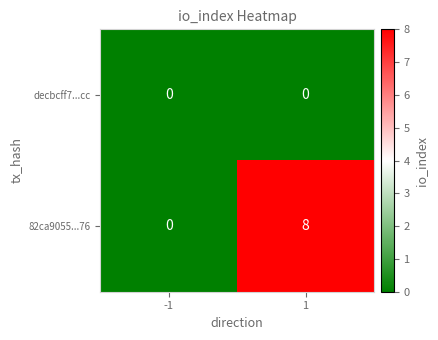

Rank the series by their maximum value, from highest to lowest.

82ca9055...76, decbcff7...cc